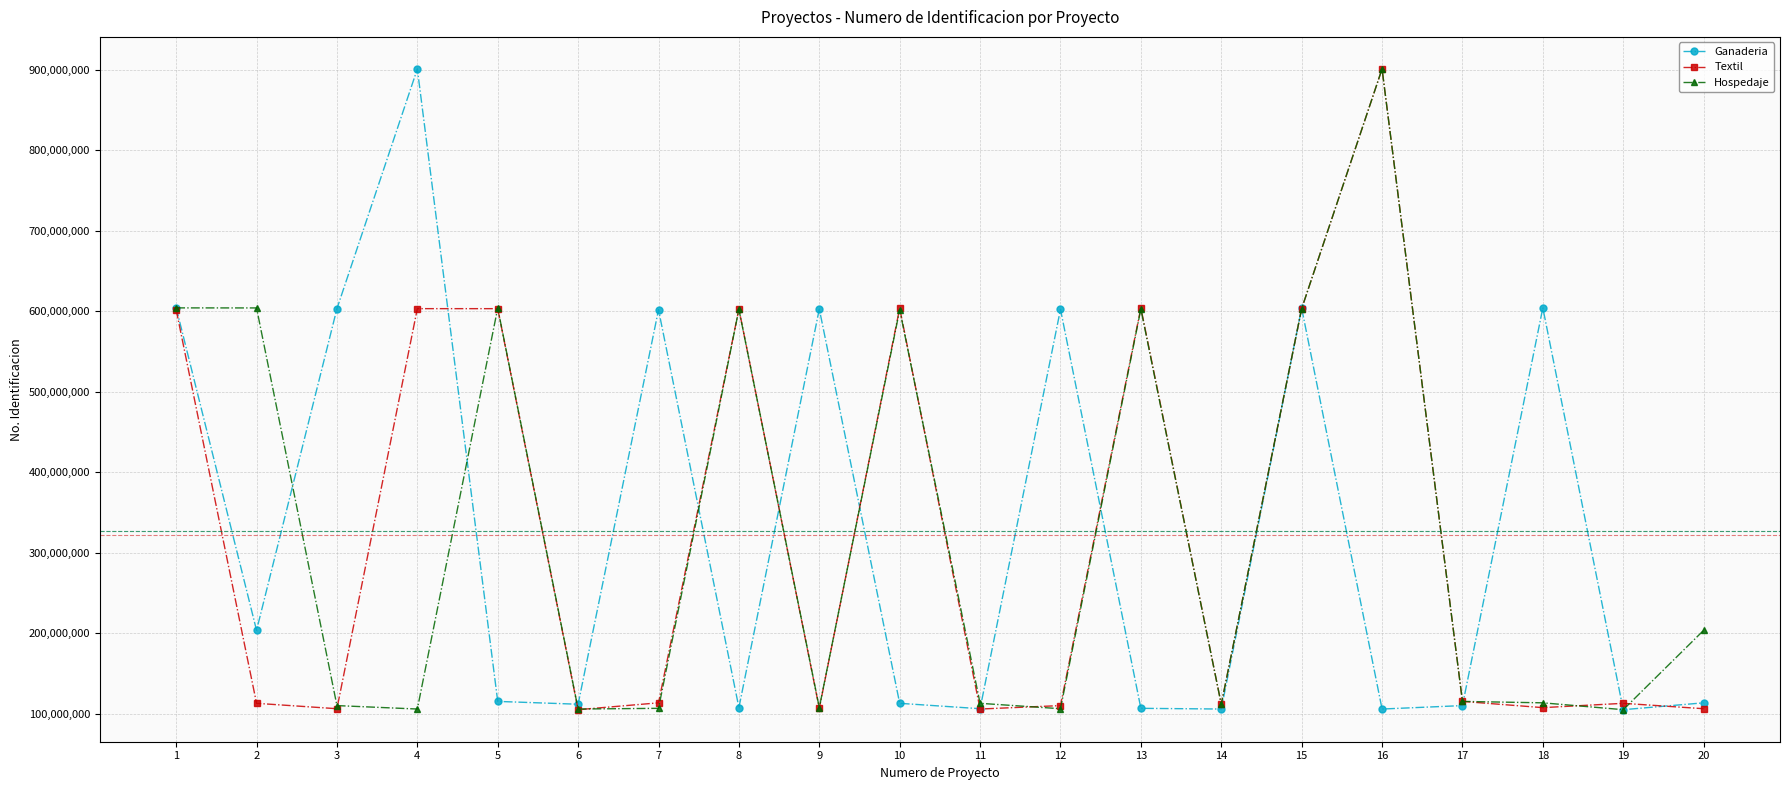

True or false: Hospedaje has more than 0 points higher than both neighbors.

True